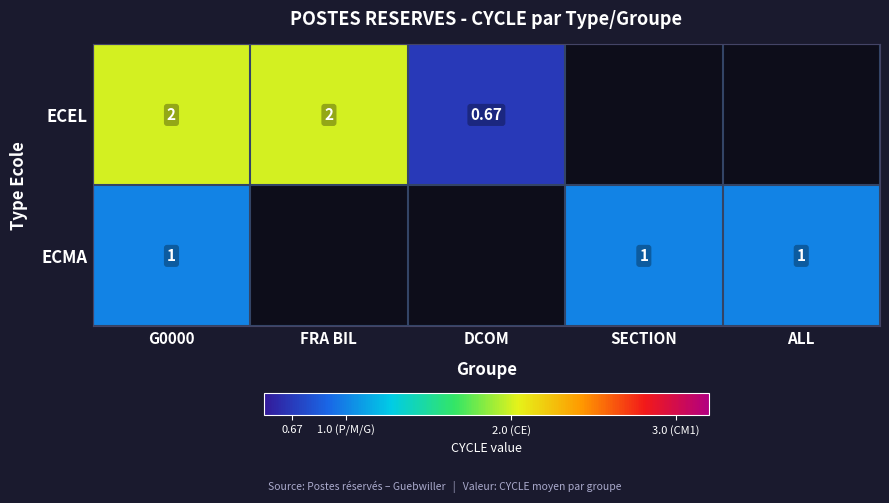

How many series are shown in this chart?

2